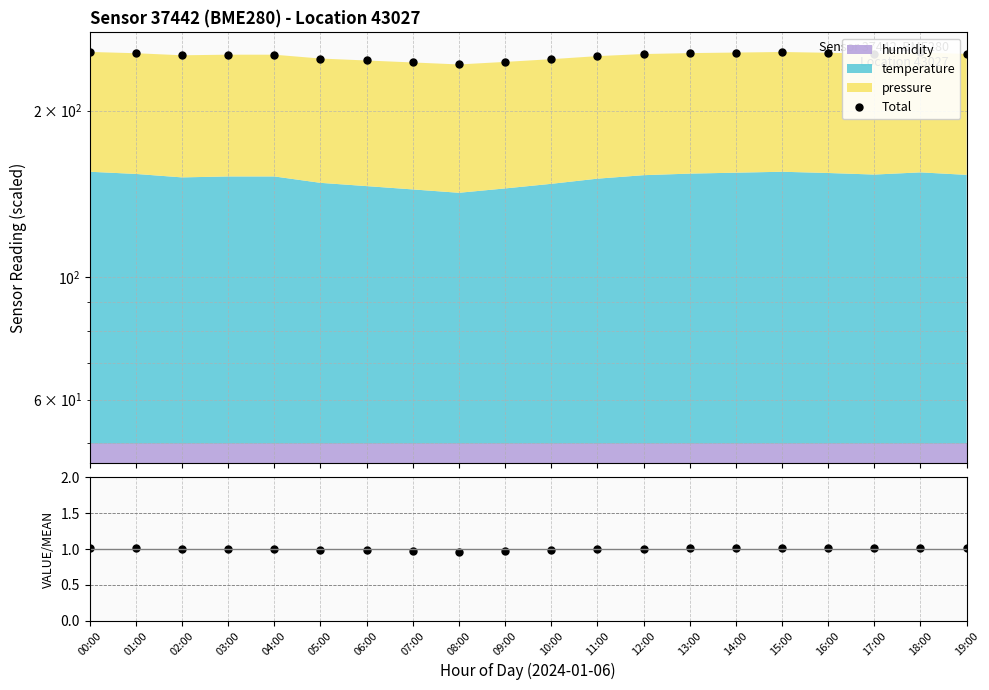

How many lines are shown in the chart?

2